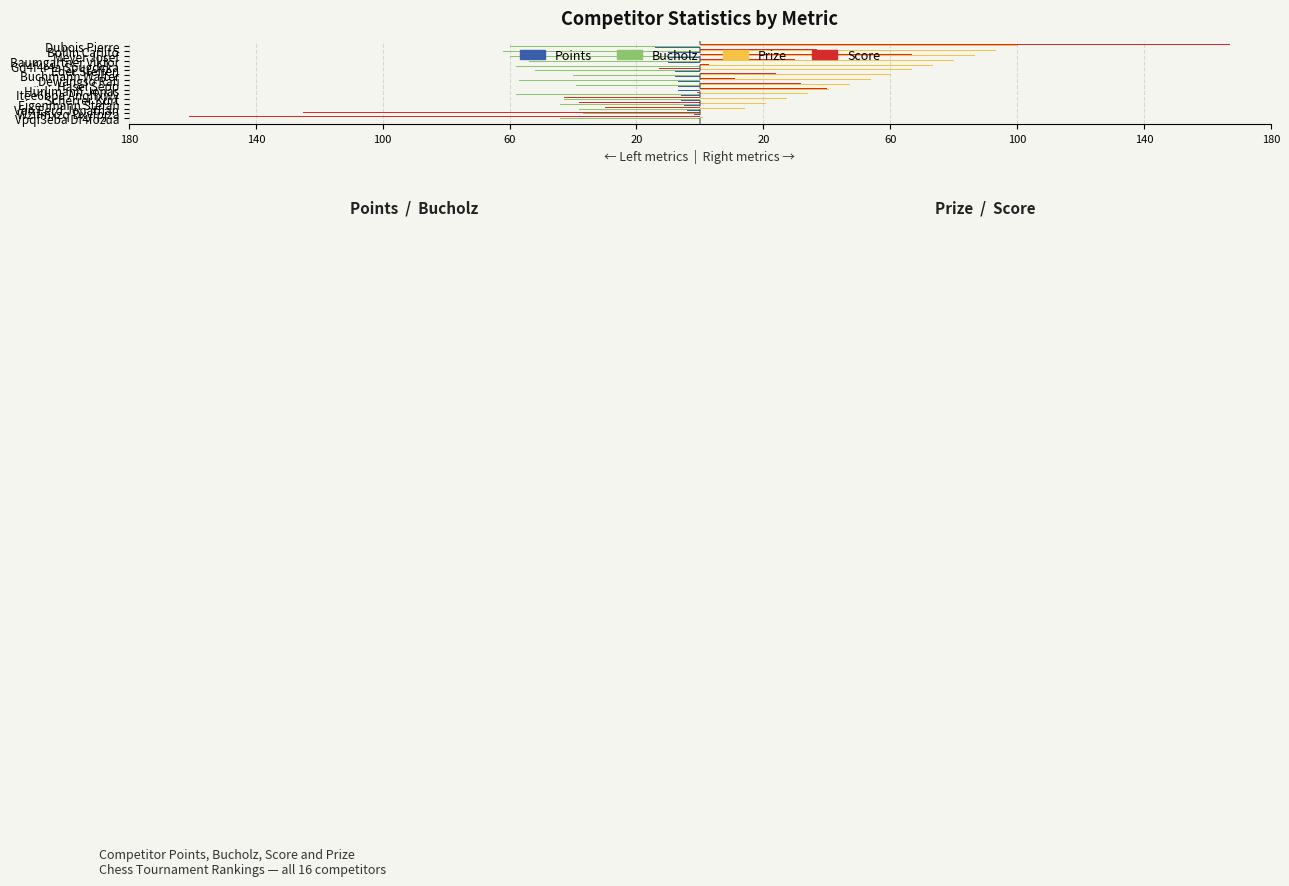

Which series has the largest total across all categories?

Prize